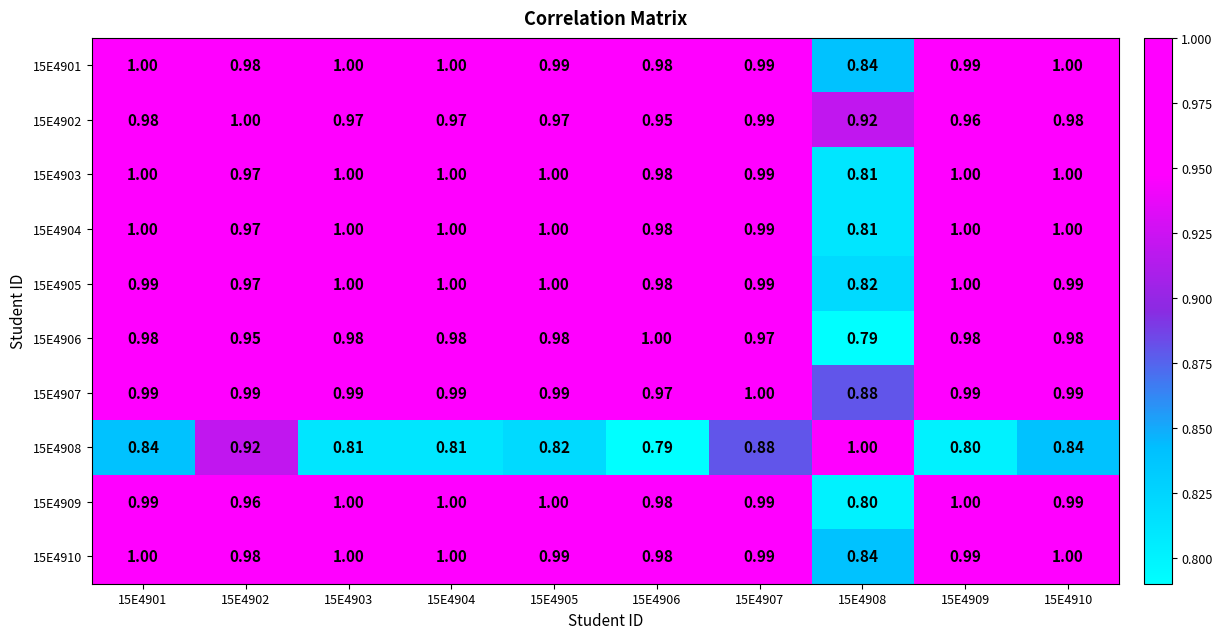

What is the minimum value shown in the chart?

0.8